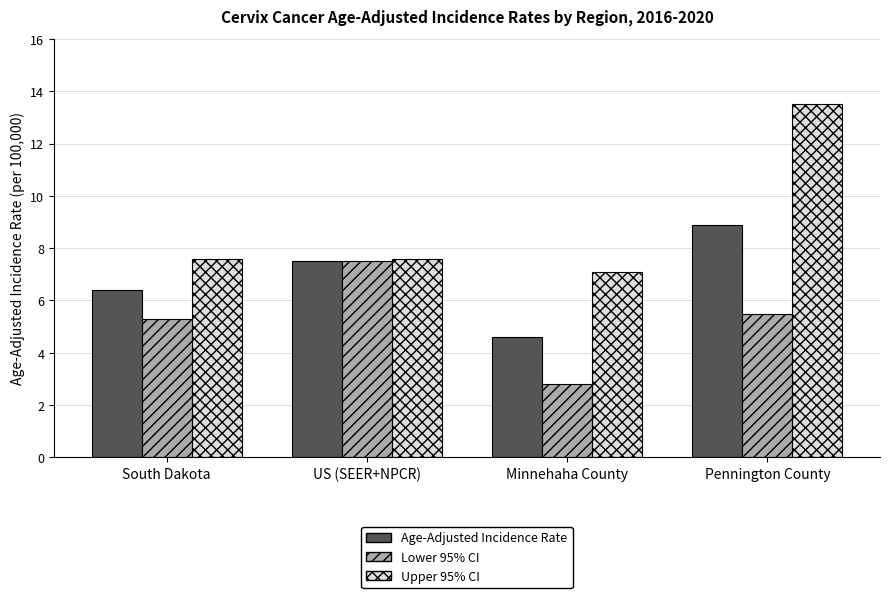

What is the spread (max minus min) of values at Pennington County?

8.0